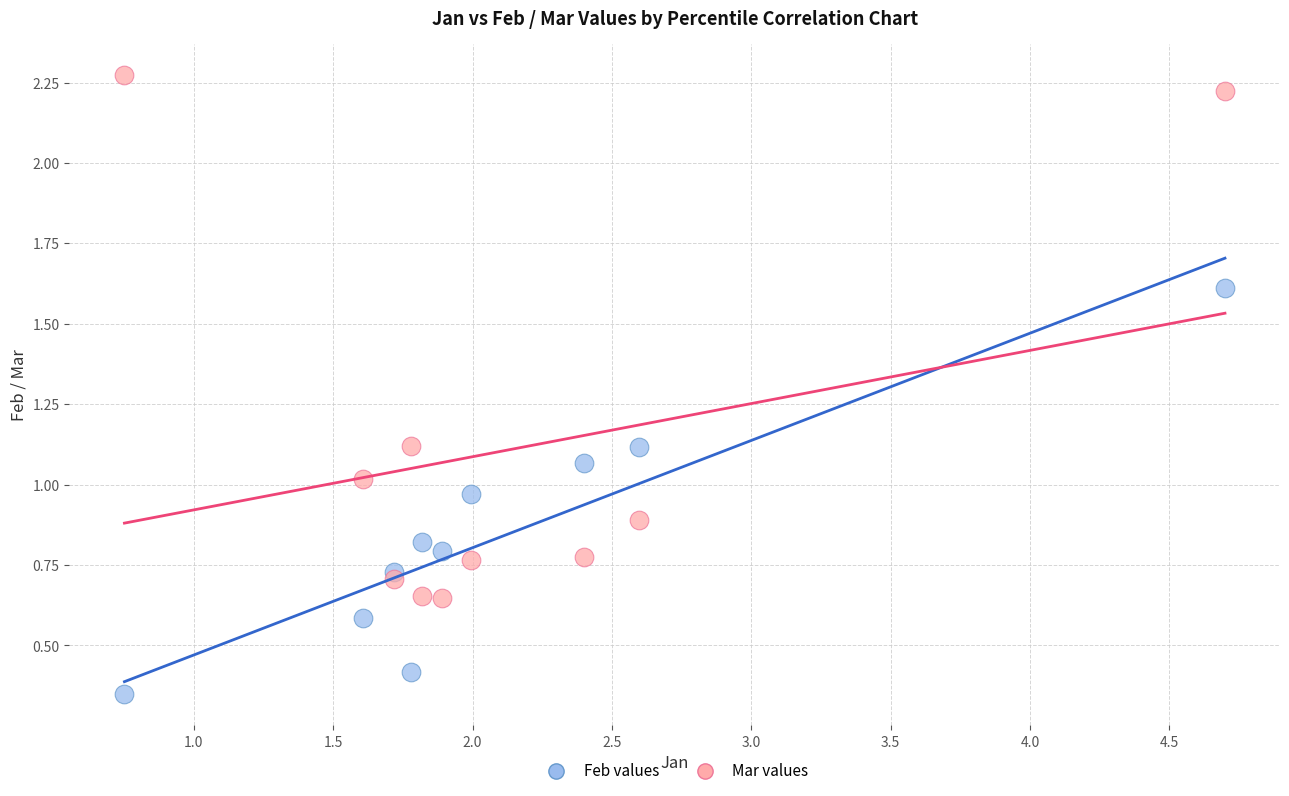

Which series has the largest Y range (max minus min)?

Mar values